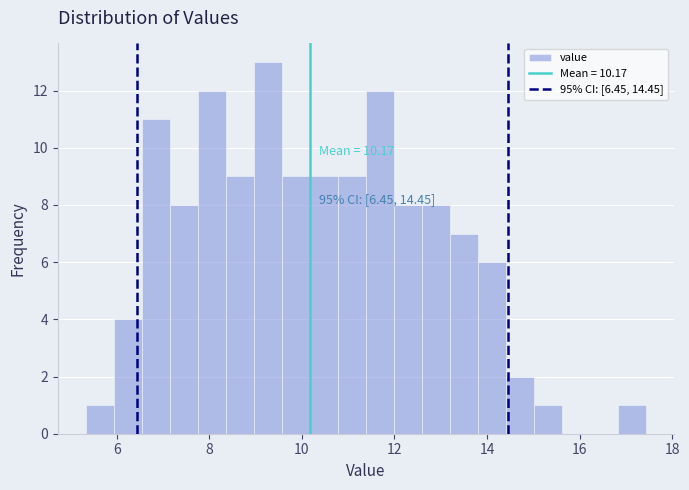

Around what value on the x-axis is the tallest bar? Give the approximate position of its centre, as read against the axis.

9.2